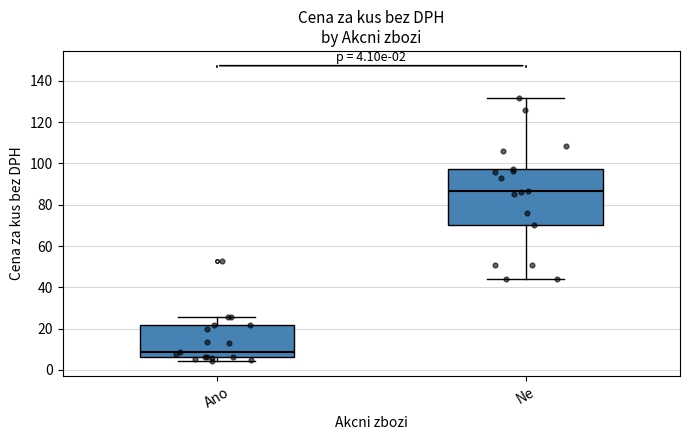

Which box's median line is the highest?

Ne